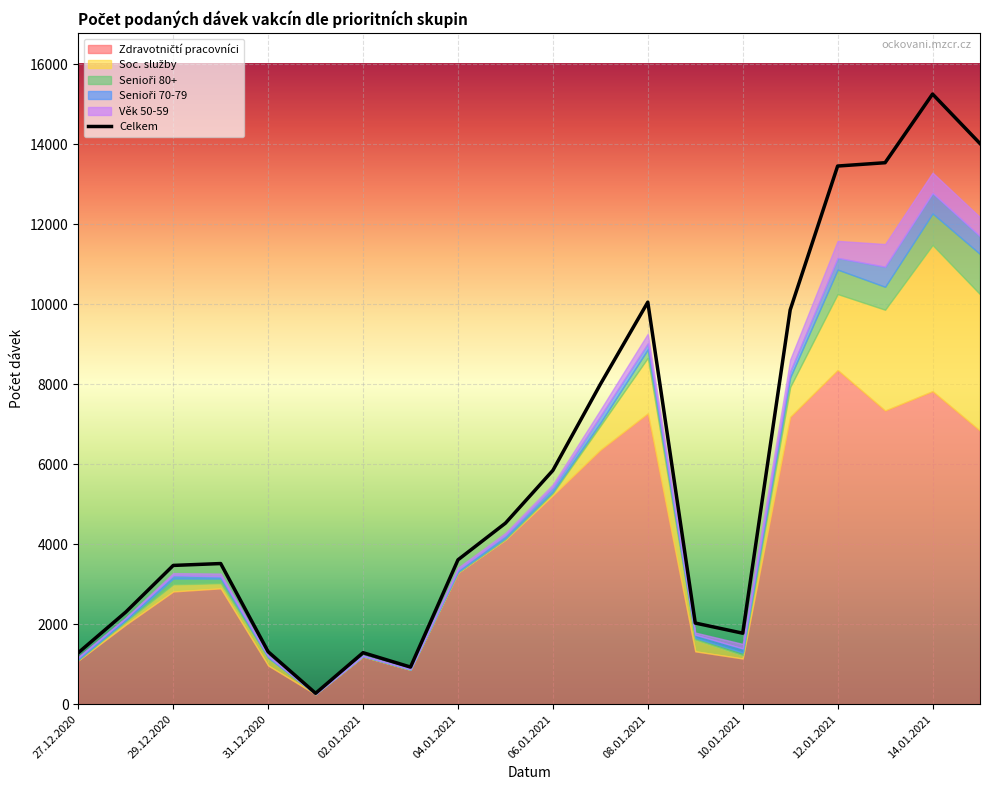

Between 30.12.2020 and 06.01.2021, which series saw the biggest shift?

Celkem